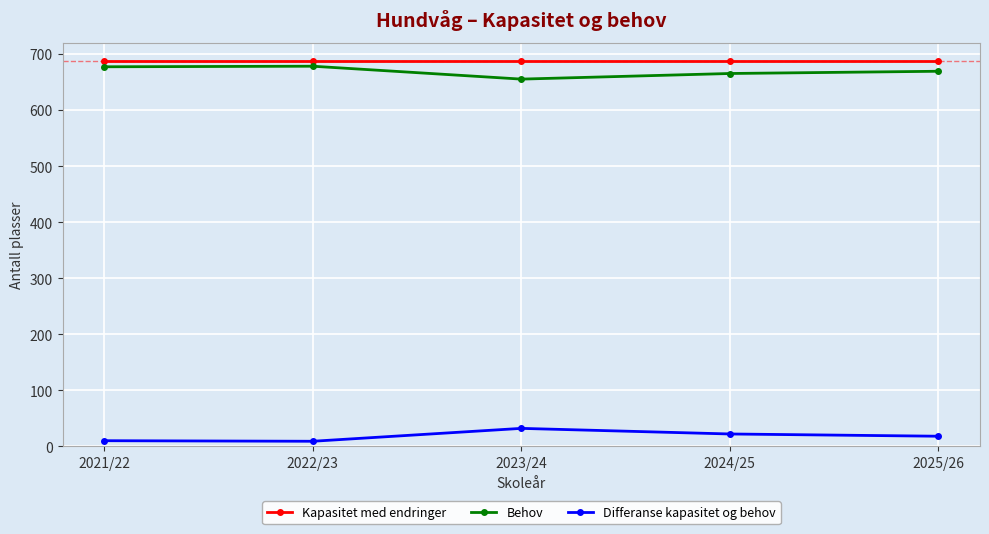

What is the difference between the highest and lowest values at 2021/22?

677